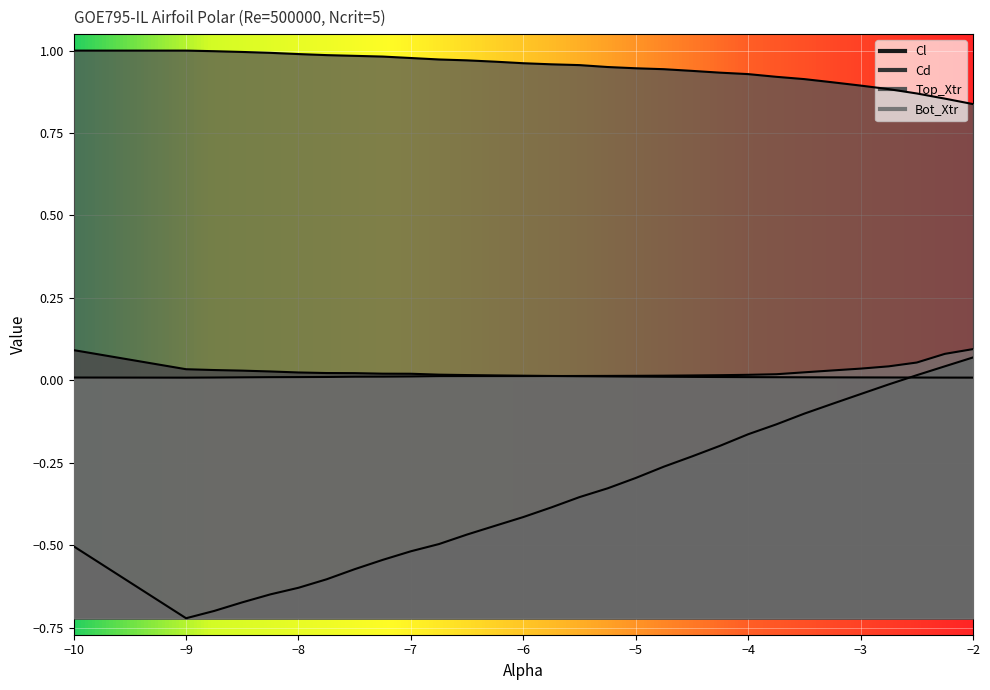

In Cl, how many points are lower than both neighbors (excluding endpoints)?

1